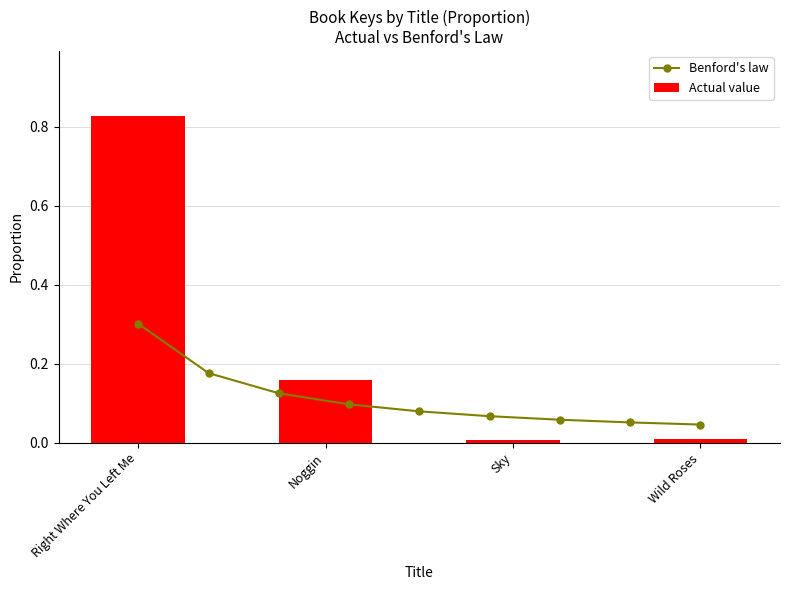

What is the approximate value at Right Where You Left Me?

0.8